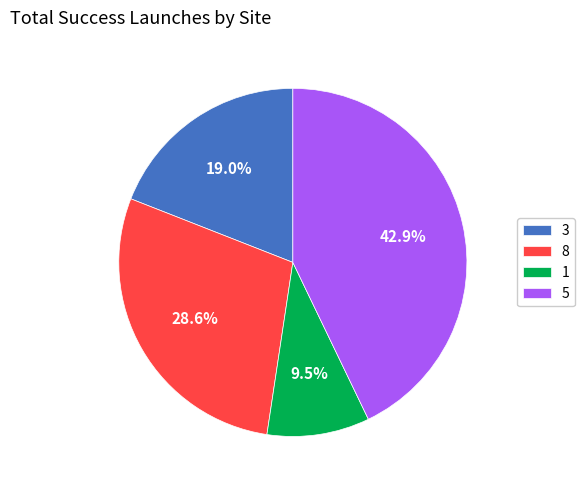

Does 3 account for over 50% of the chart?

No